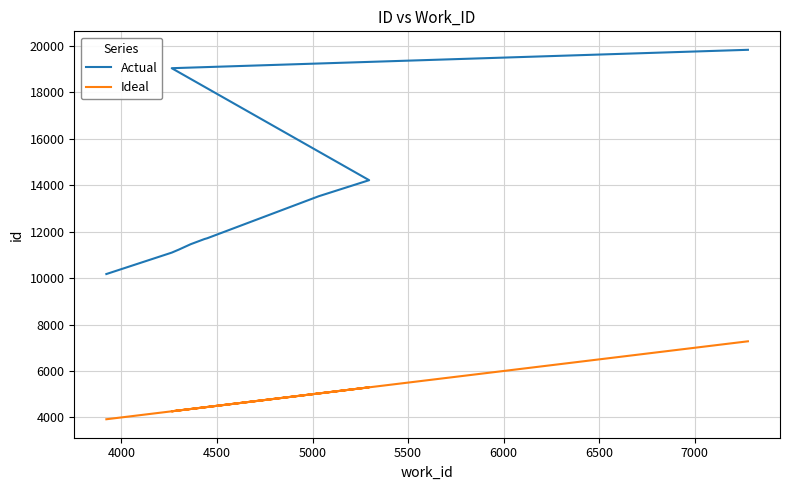

What are all the series names shown in the legend?

Actual, Ideal